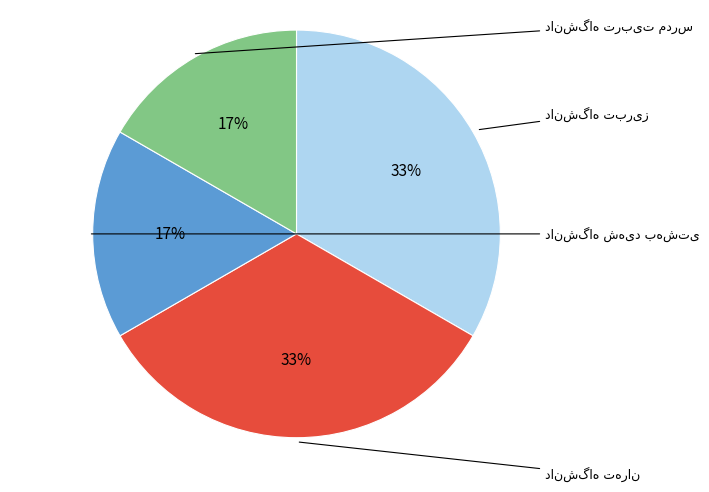

To the nearest percent, what is the average slice percentage?

25%